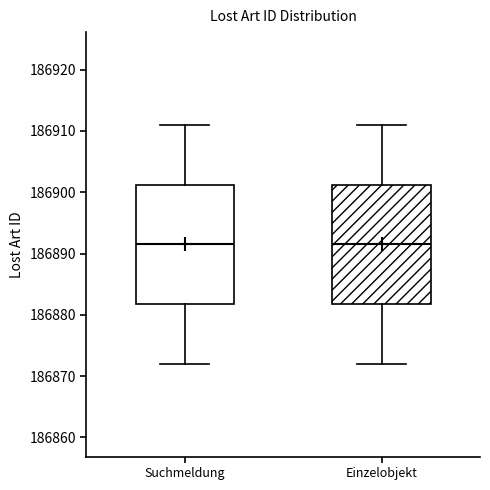

Reading left to right, transcribe this box plot: for each box, give where its median line is, the range the box spans, and where its two whiskers end, as read against the y-axis. The values are not printed on the chart, so give them approximately, as read against the axis.

Suchmeldung: median 186892, box 186882 to 186901, whiskers 186872 to 186911
Einzelobjekt: median 186892, box 186882 to 186901, whiskers 186872 to 186911